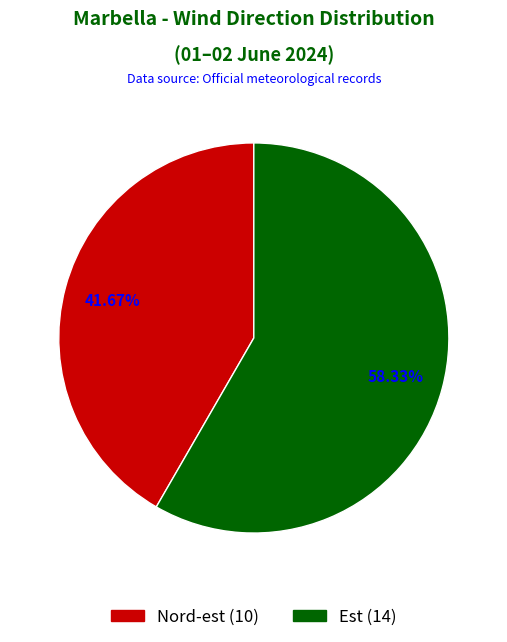

Combined, what portion of the pie is Nord-est and Est?

100.0%